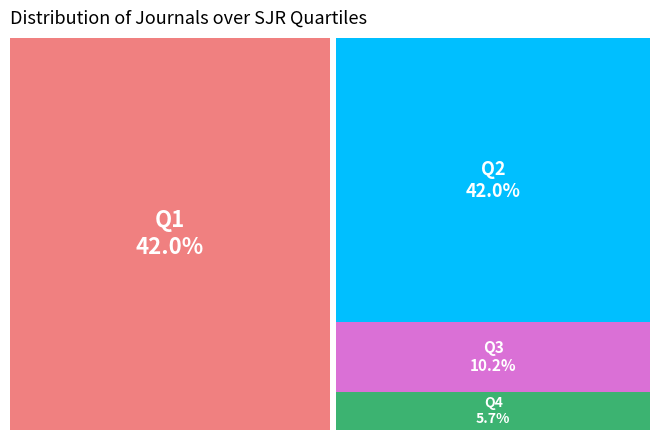

Rank the categories by value from highest to lowest.

Q1, Q2, Q3, Q4